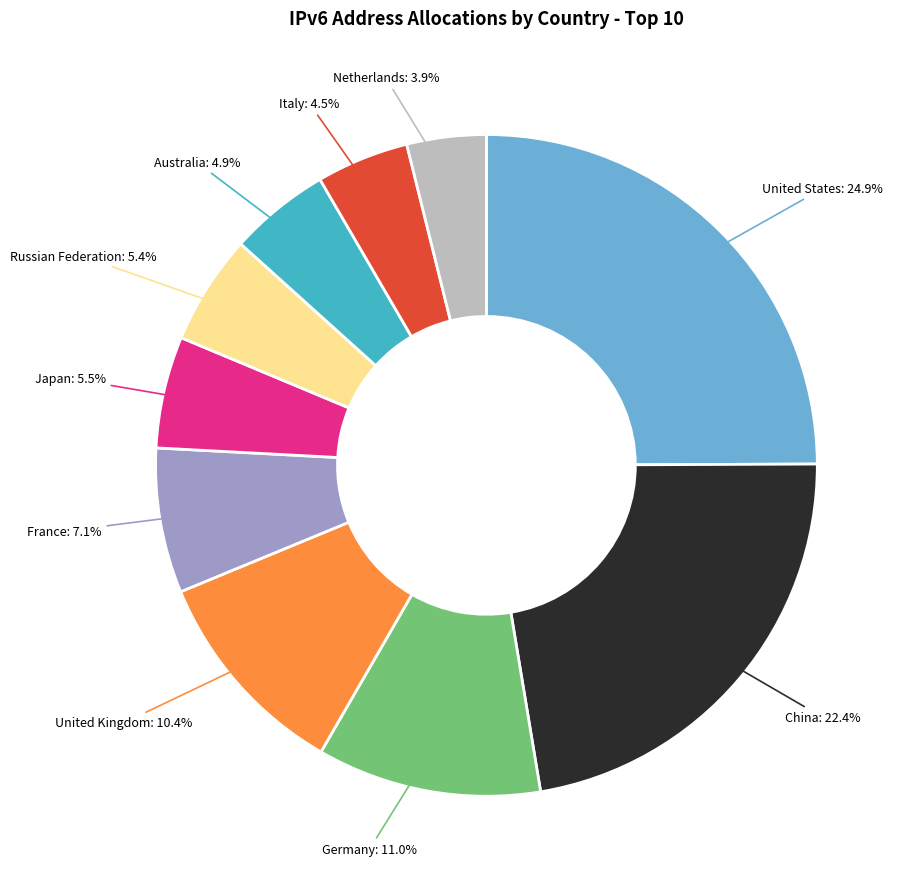

Which category has the biggest portion of the pie?

United States